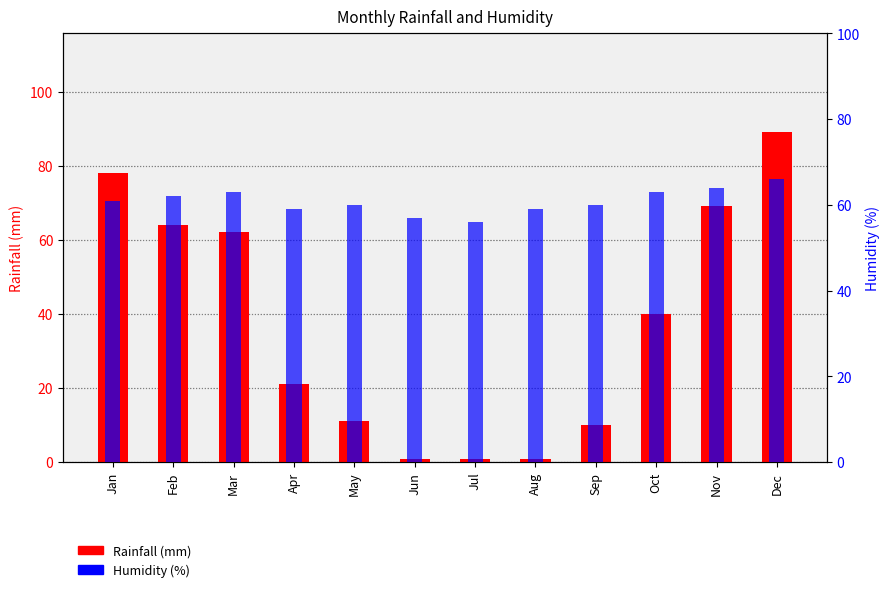

What is the maximum value shown in the chart?

89